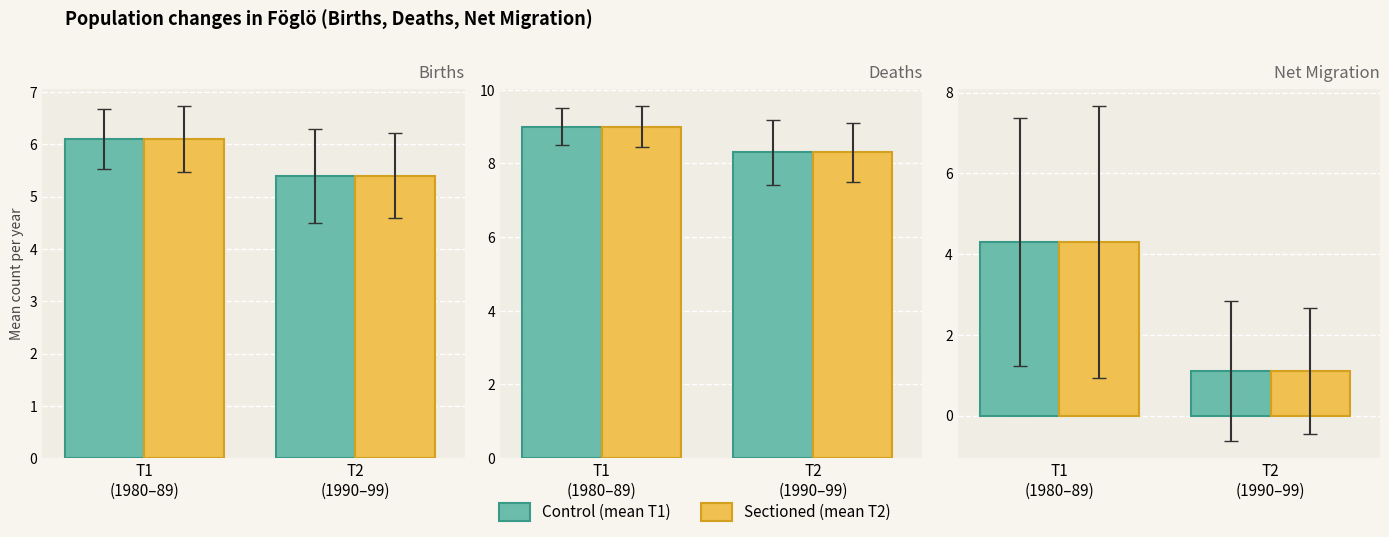

True or false: T1 group has a value of 1.4 at T1
(1980–89).

False